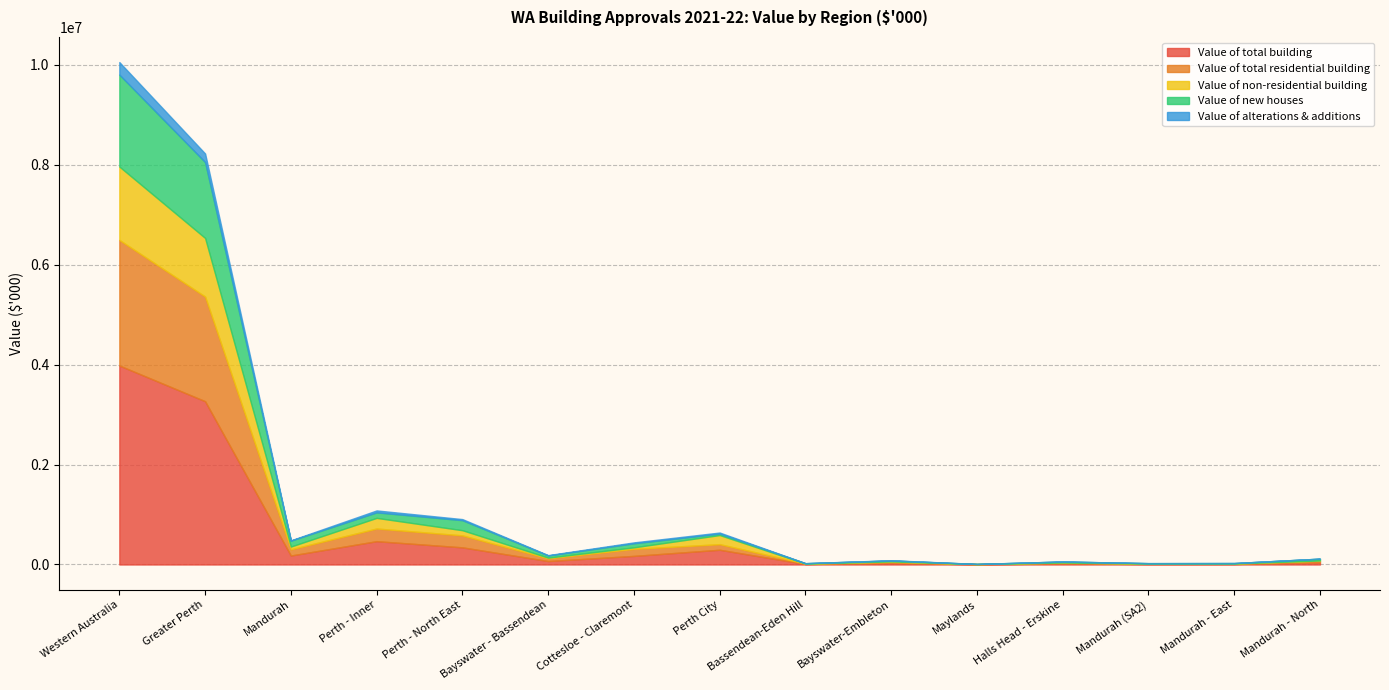

True or false: Value of alterations & additions and Value of total residential building cross at least once.

False